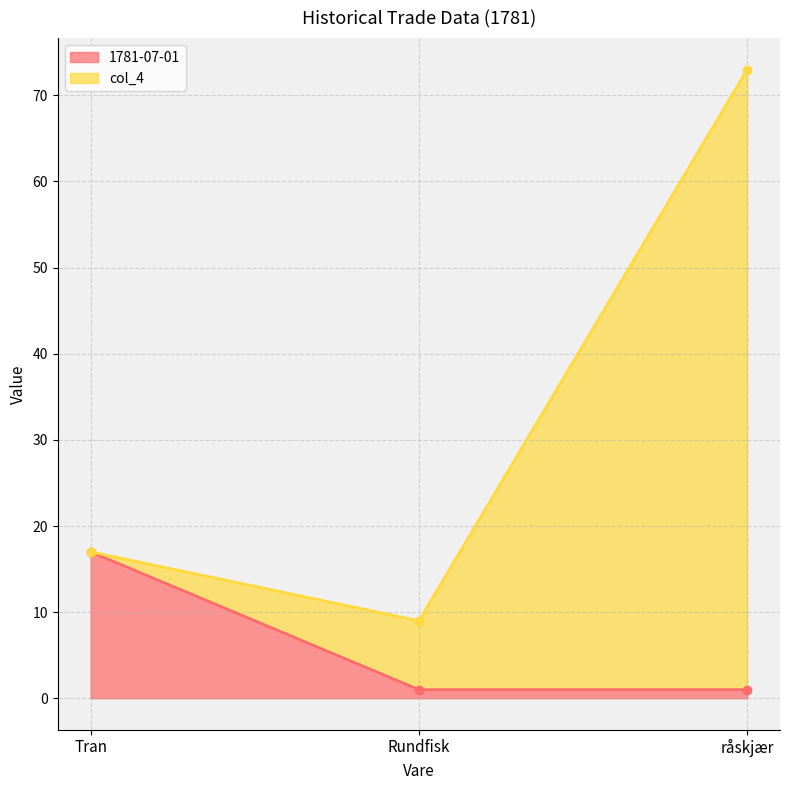

What is the label of the 3rd point from the left?

råskjær